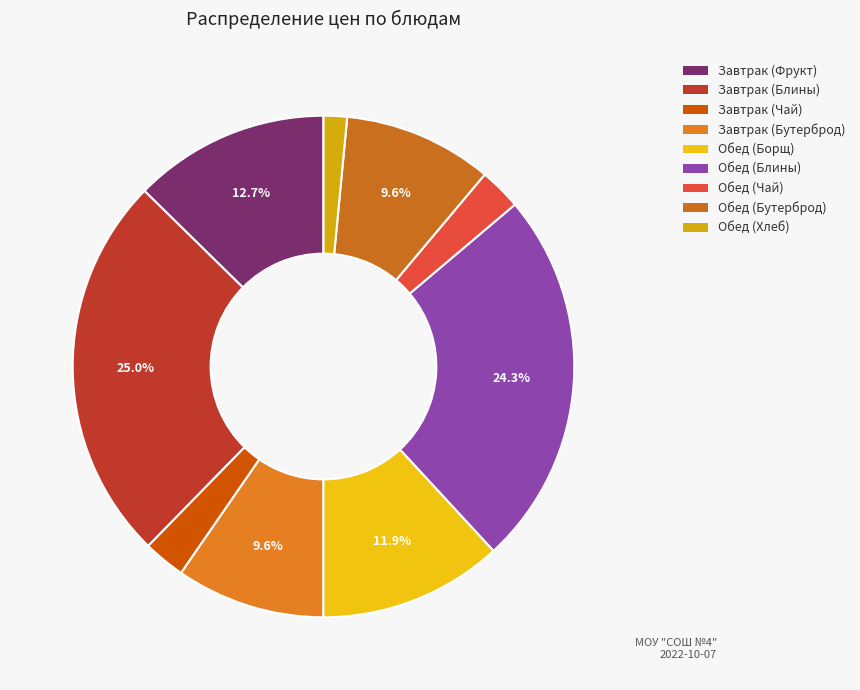

How many segments does this pie chart have?

9